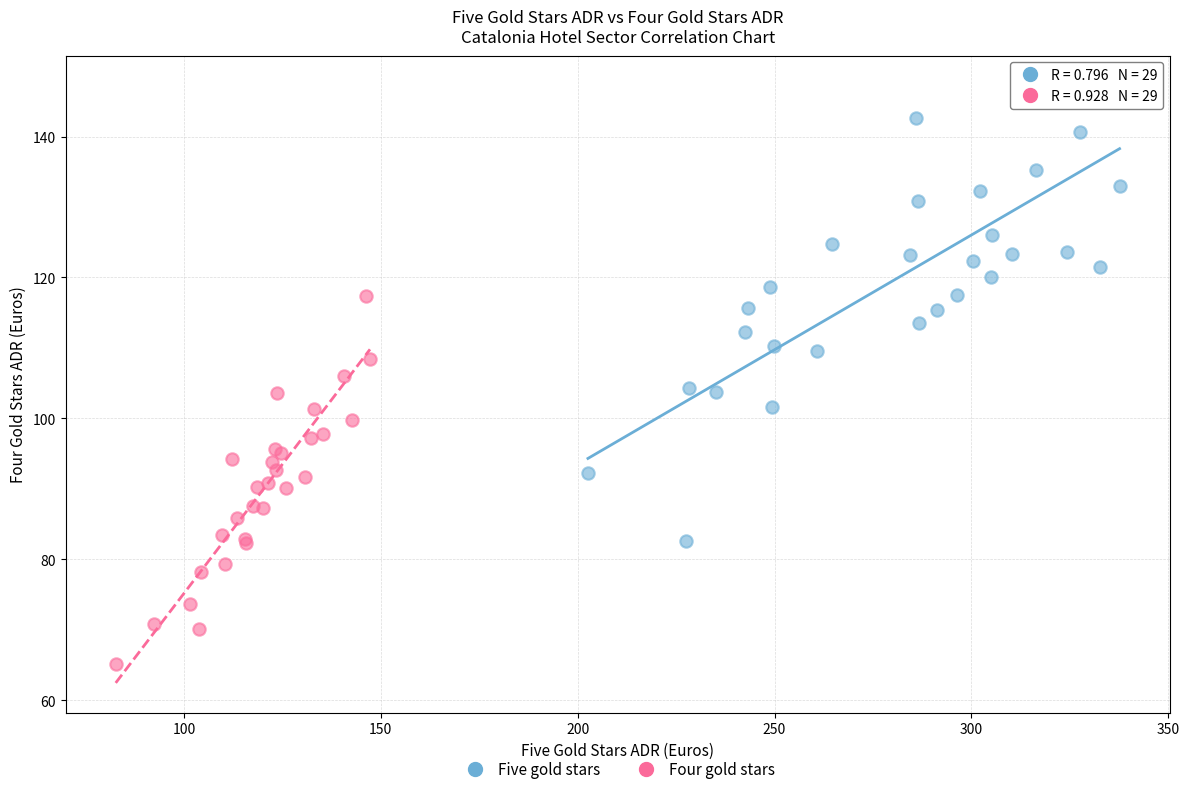

Which series has the widest spread of Y values?

Five gold stars